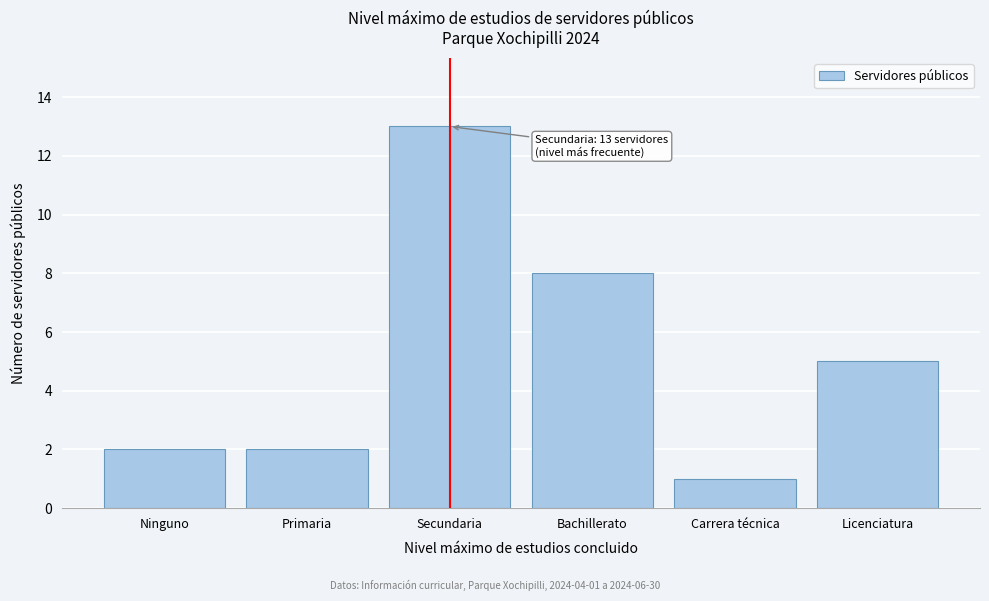

Reading right to left, list all the values displayed in this chart.

Licenciatura=5	Carrera técnica=1	Bachillerato=8	Secundaria=13	Primaria=2	Ninguno=2